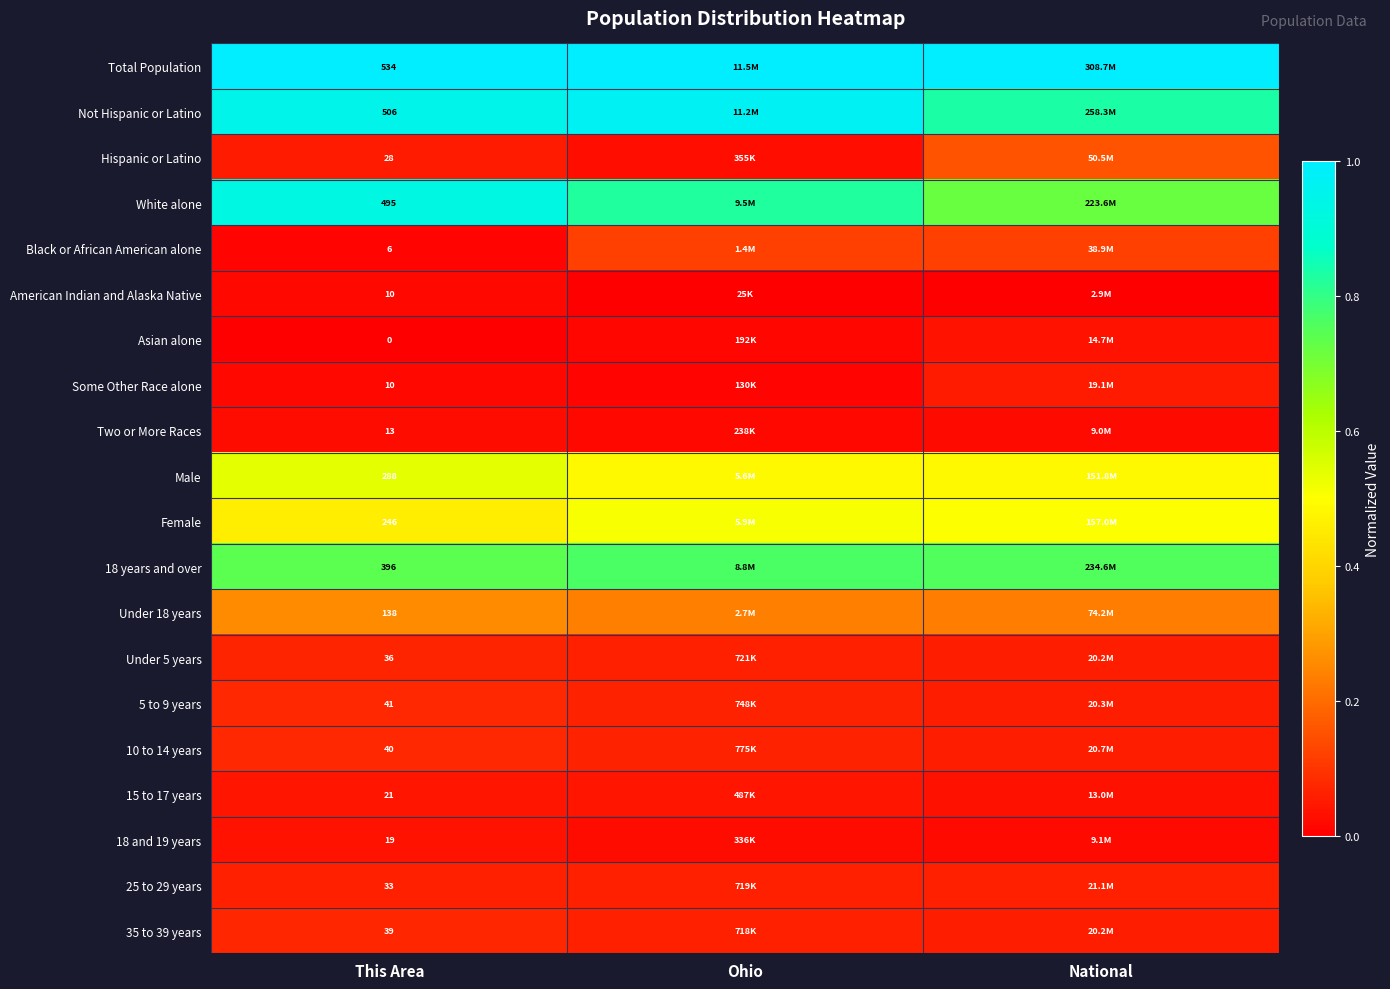

At how many categories does at least one series exceed 0?

3